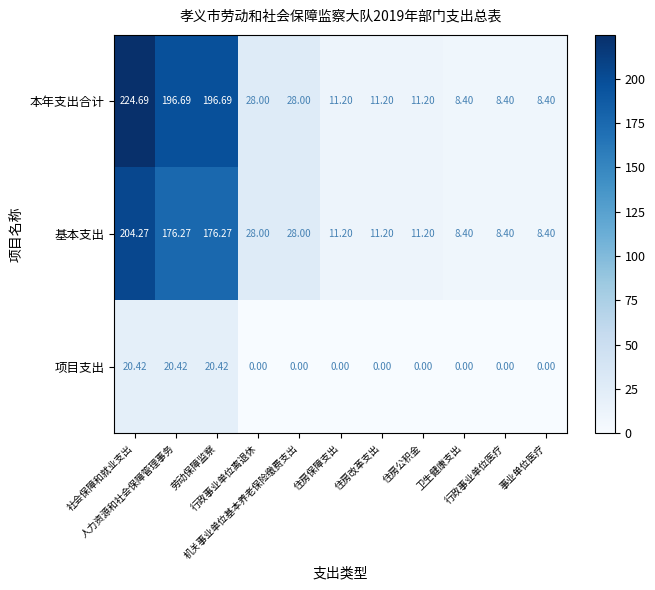

List the series in order of their peak value, highest first.

本年支出合计, 基本支出, 项目支出